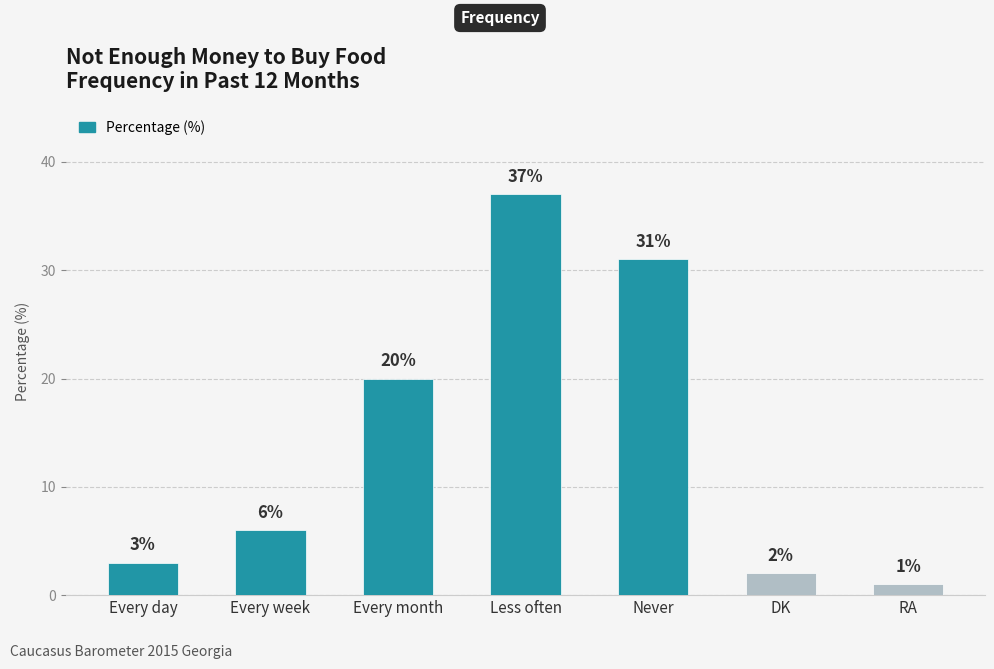

What is the average value?

14